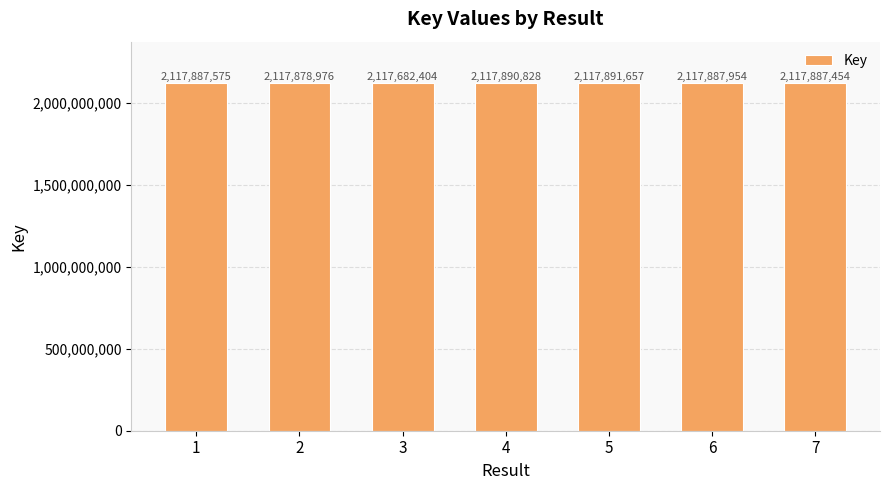

Is it true that the value at 5 is 2117891657?

True